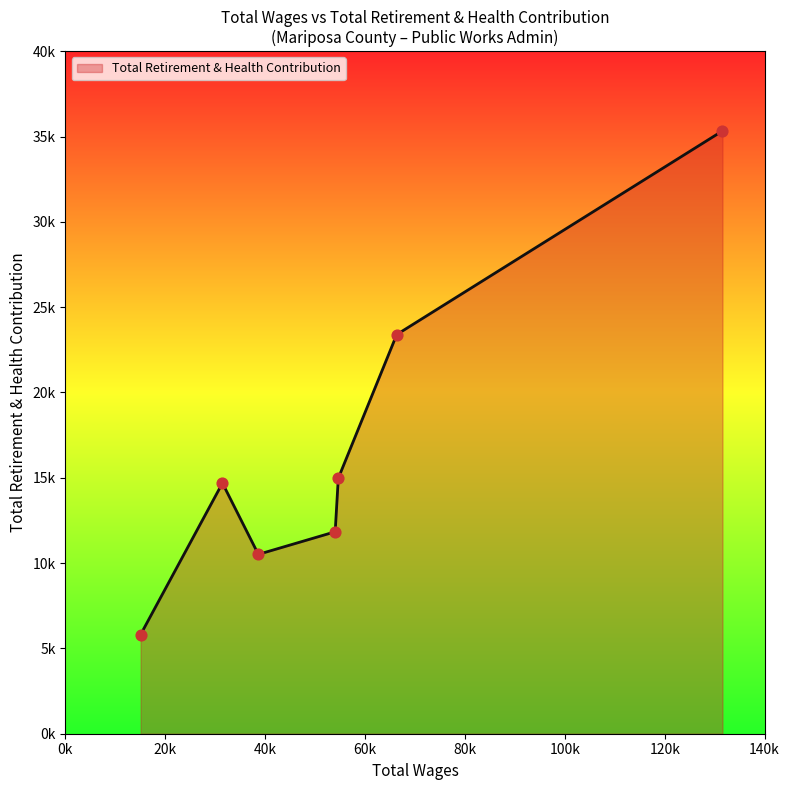

Does the chart have visible grid lines?

No